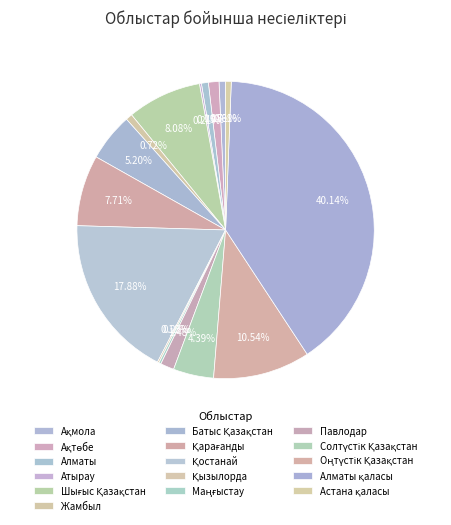

True or false: Ақтөбе accounts for 1% of the total.

True